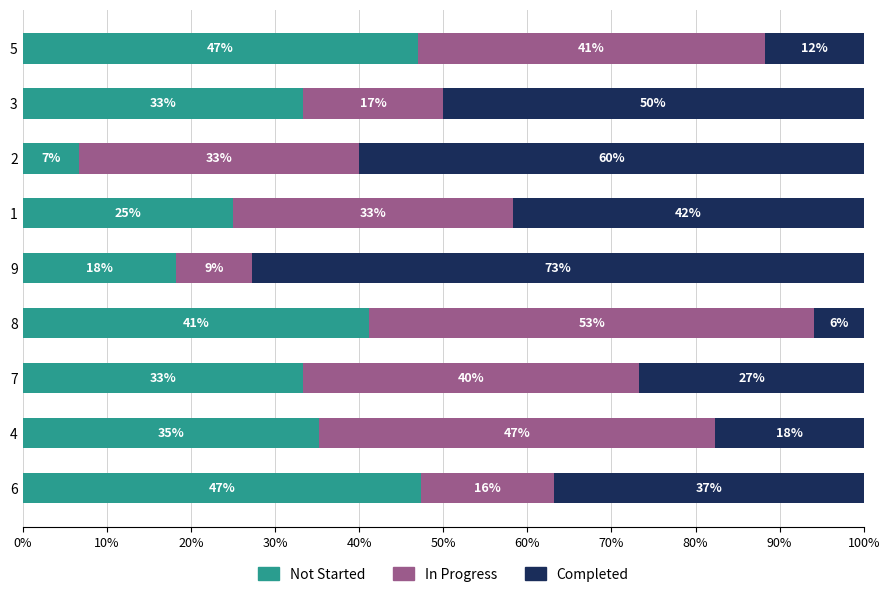

What are all the series names shown in the legend?

Not Started, In Progress, Completed